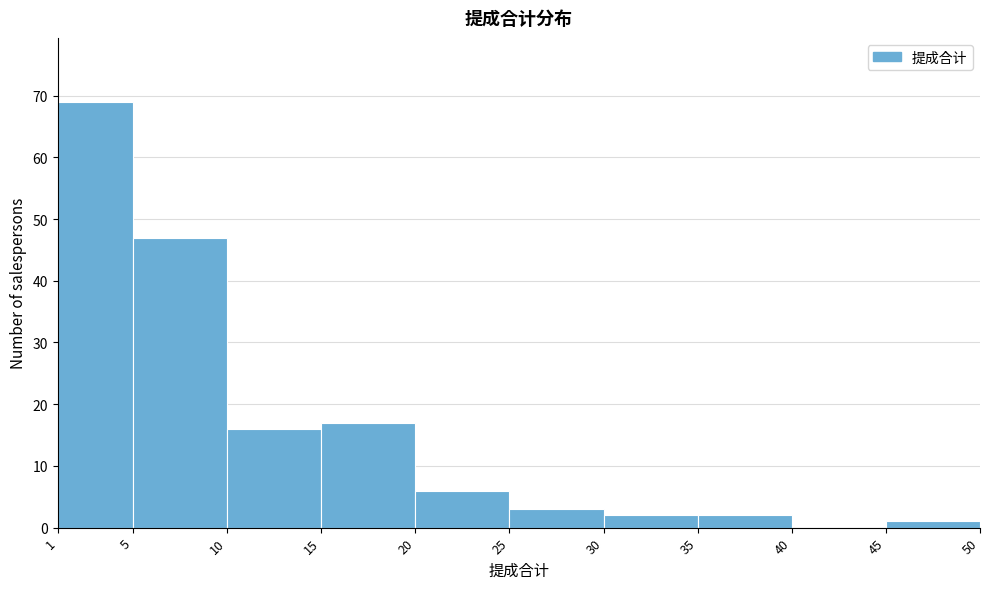

Reading left to right, list every bar in this chart as the range it spans on the x-axis followed by its height. The values are not printed on the chart, so give them approximately, as read against the axis.

1 to 5: 69
5 to 10: 47
10 to 15: 16
15 to 20: 17
20 to 25: 6
25 to 30: 3
30 to 35: 2
35 to 40: 2
40 to 45: 0
45 to 50: 1